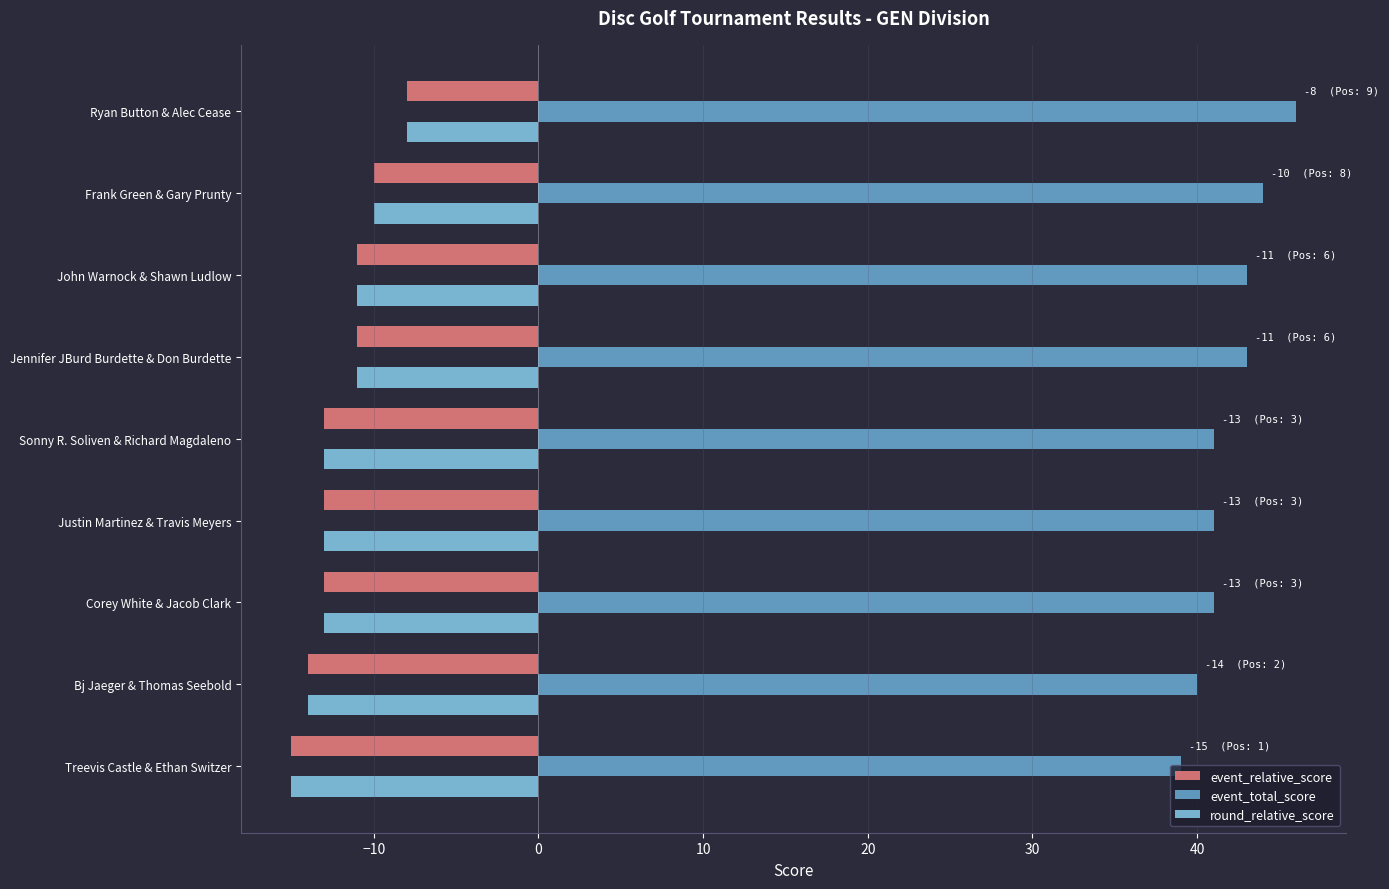

What is the approximate value of event_relative_score at Treevis Castle & Ethan Switzer?

-15